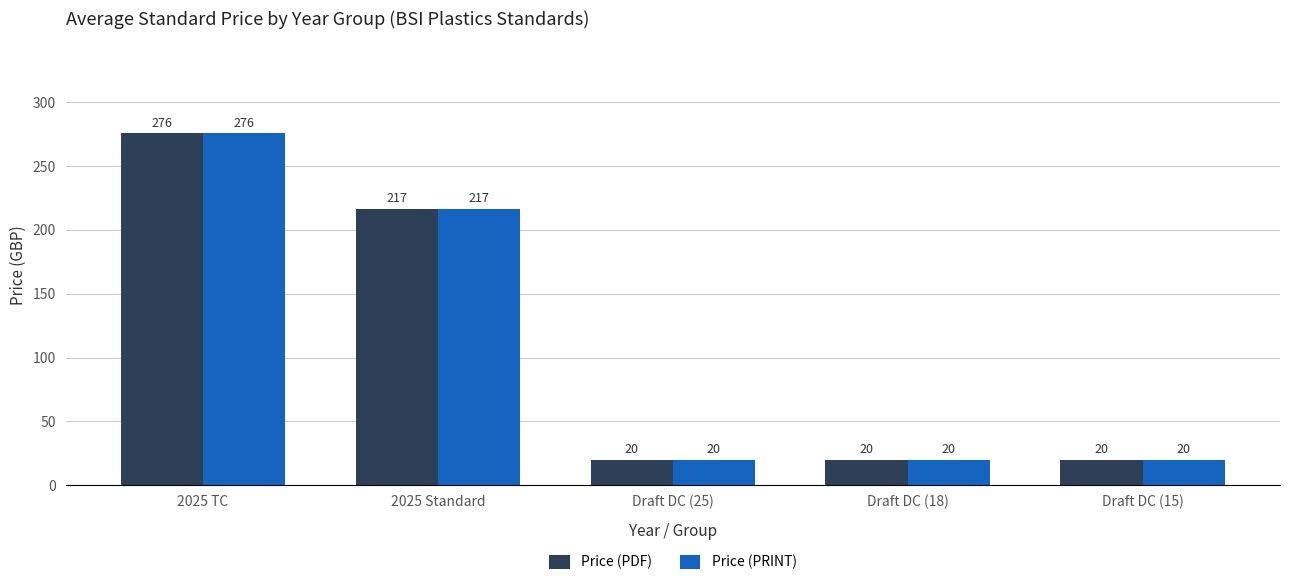

What is the label of the 4th bar from the left?

Draft DC (18)